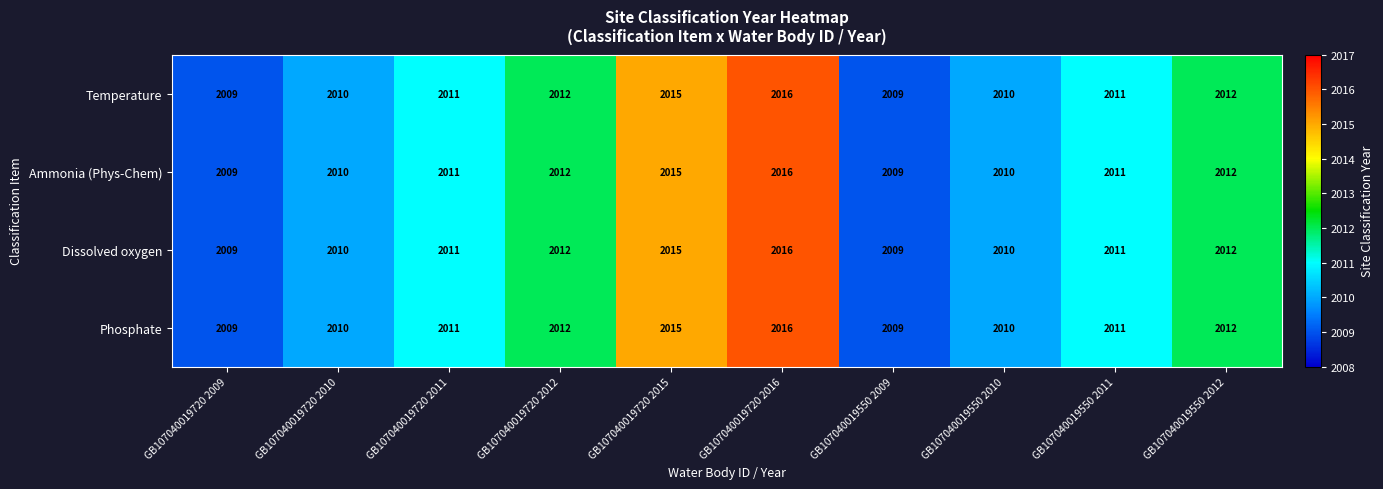

At which category does the chart reach its peak across all series?

GB107040019720 2016